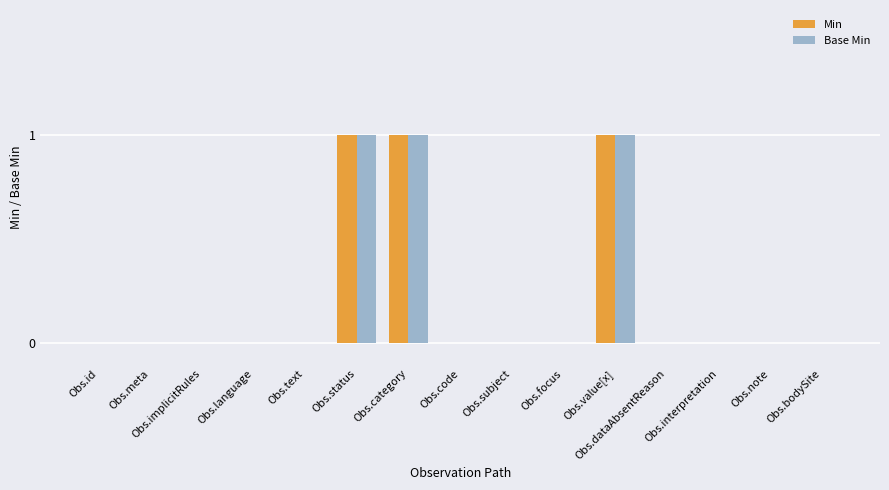

What is the sum of all Base Min values?

3